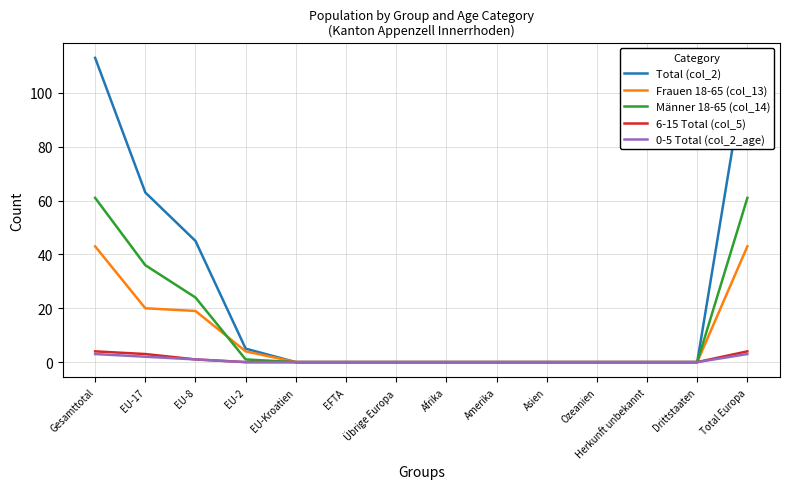

What is the difference between the second highest and second lowest values in the Männer 18-65 (col_14) series?

61